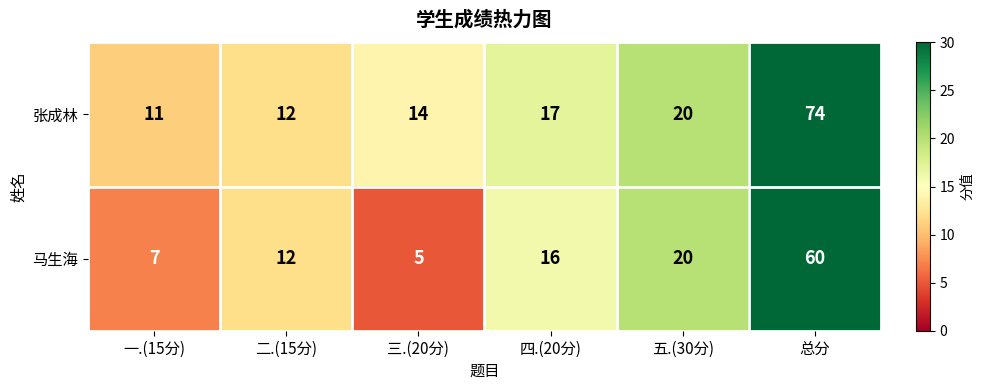

Reading left to right, list all the values displayed in this chart.

张成林: 11	12	14	17	20	74
马生海: 7	12	5	16	20	60